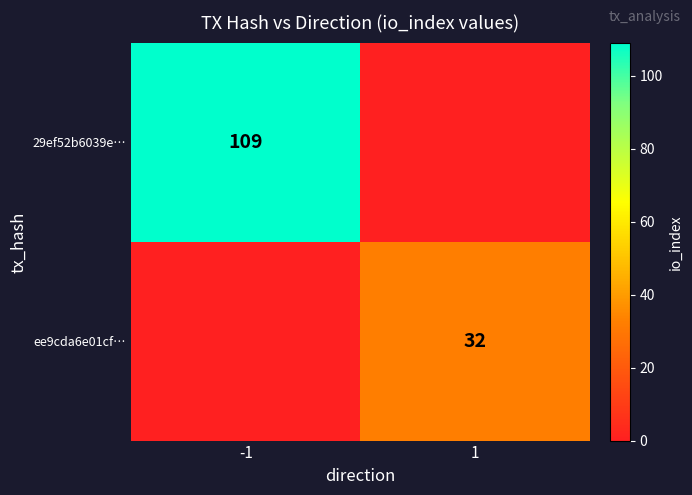

The value of ee9cda6e01cf… at 1 is 32. True or false?

True